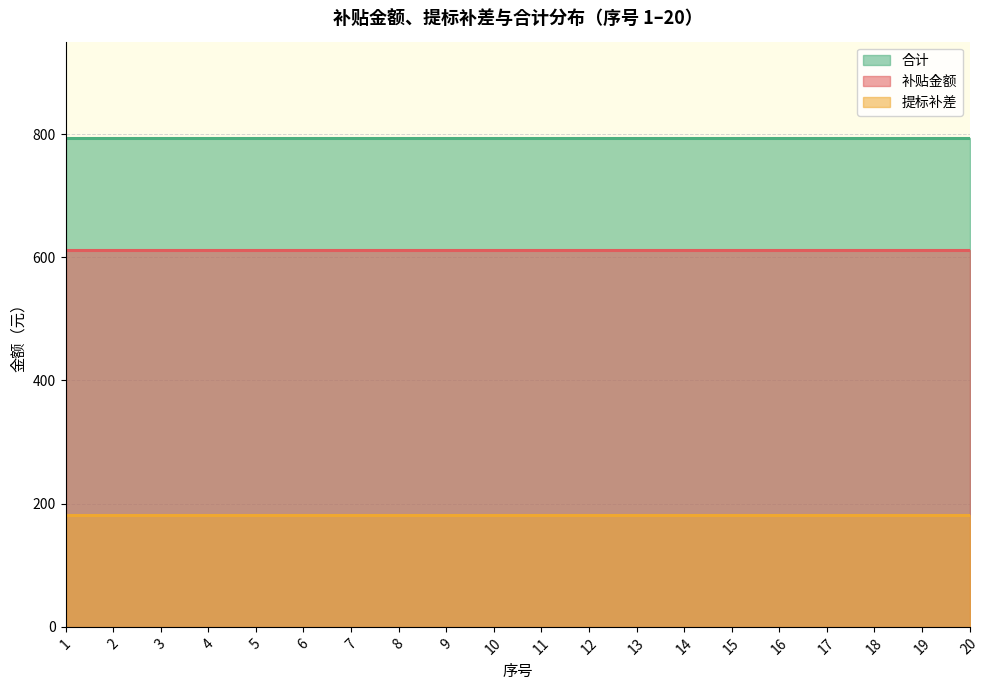

Between 2 and 3, which series saw the biggest shift?

补贴金额